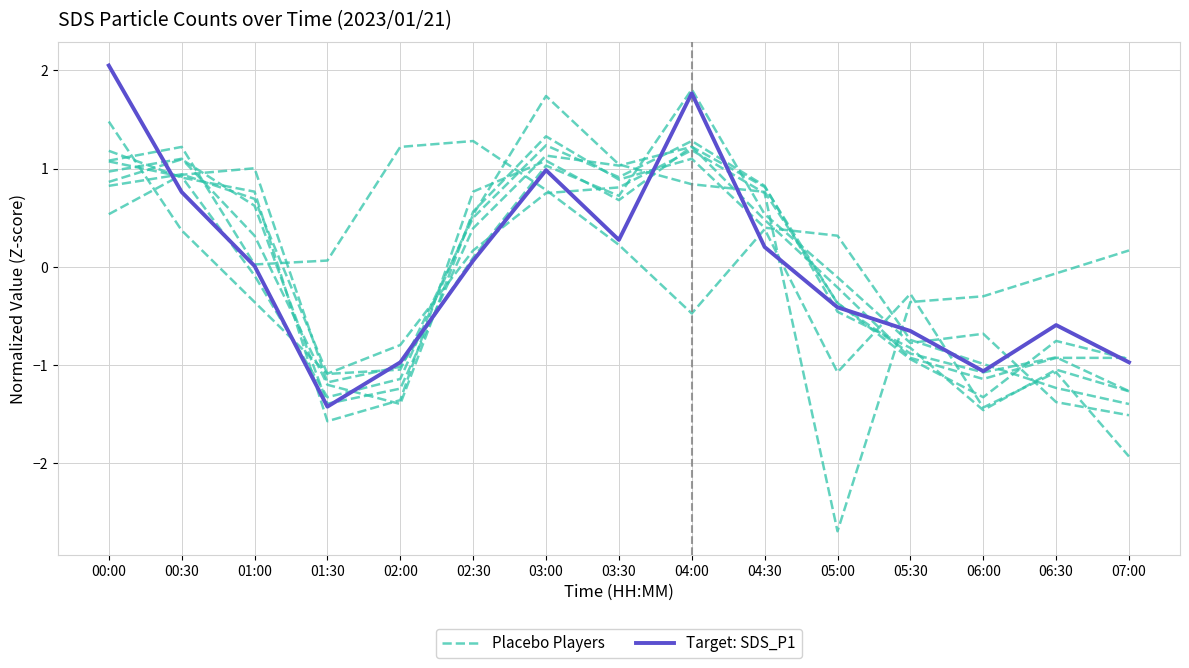

True or false: Target: SDS_P1 has more than 0 points higher than both neighbors.

True